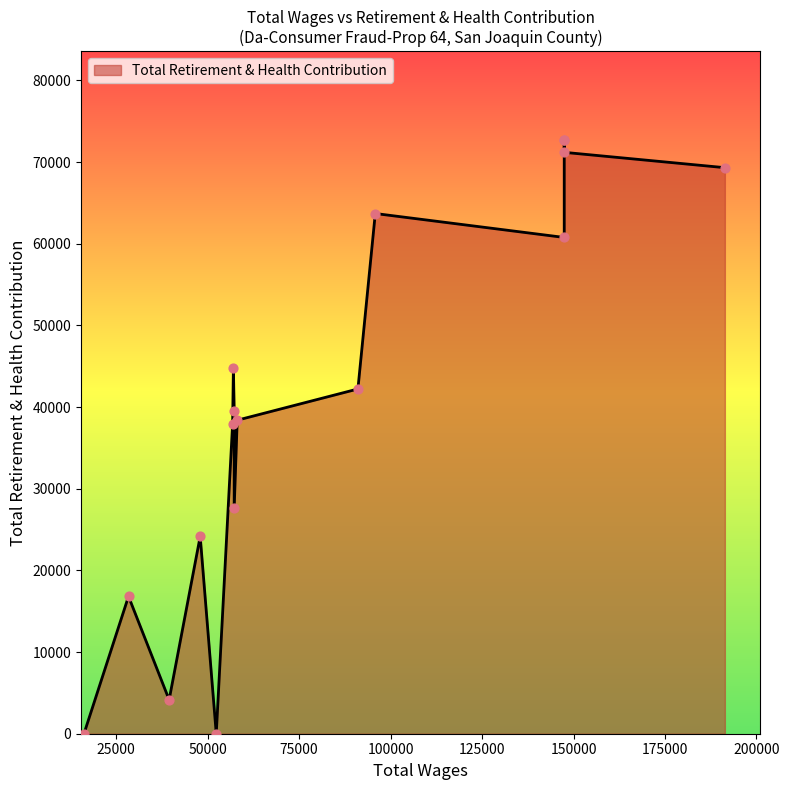

What is the change in value from 58083.0 to 57256.0?

-10722